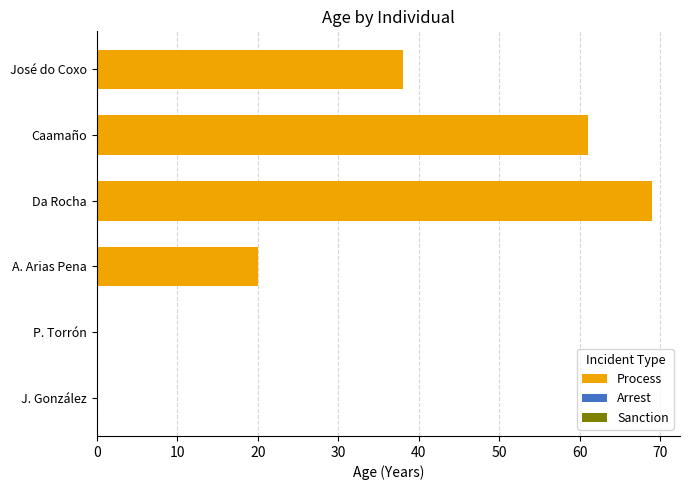

How many bars are there in total?

4